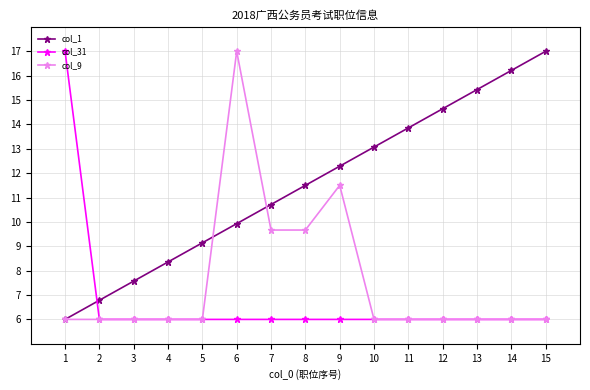

What is the value of the col_9 point at the 12th from the left?

6.0